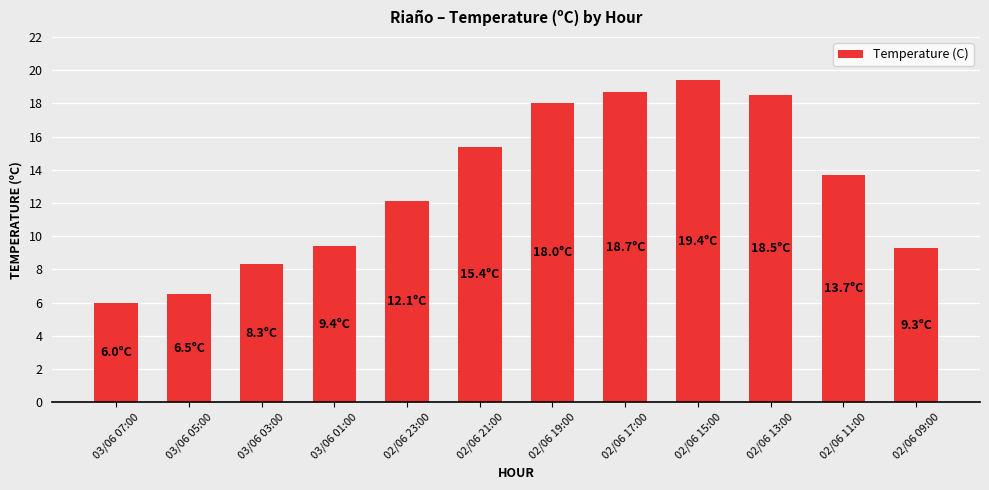

How many data points are above 13?

6